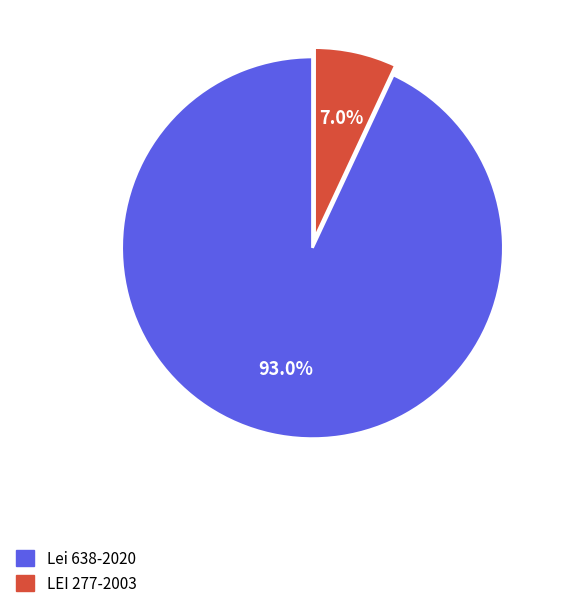

To the nearest percent, what is the difference between the largest and smallest slice percentages?

86%